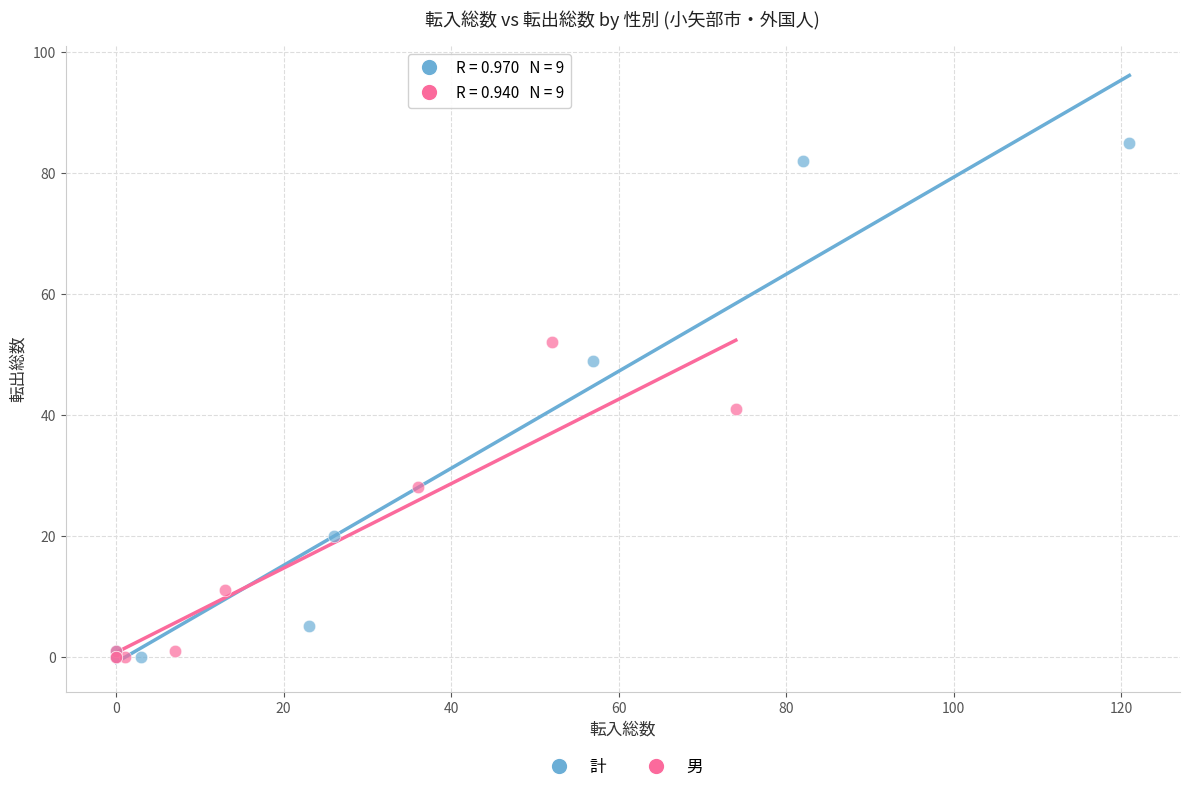

Which series has the largest Y range (max minus min)?

計